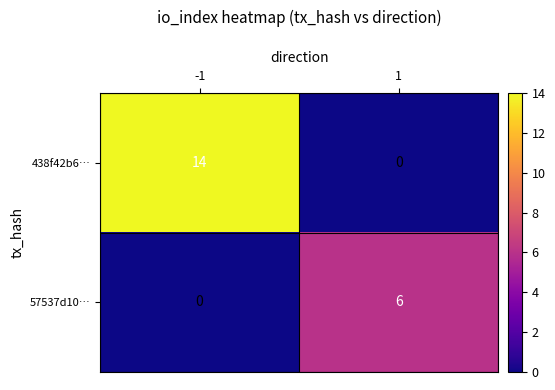

What is the difference between the maximum and minimum values in the 57537d10… series?

6